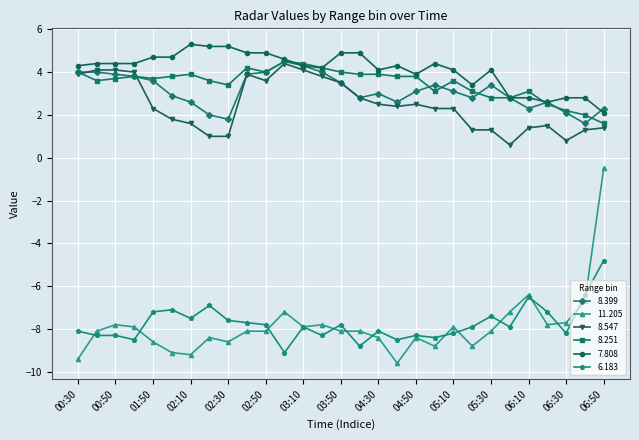

True or false: 6.183 and 8.399 intersect in this chart.

False